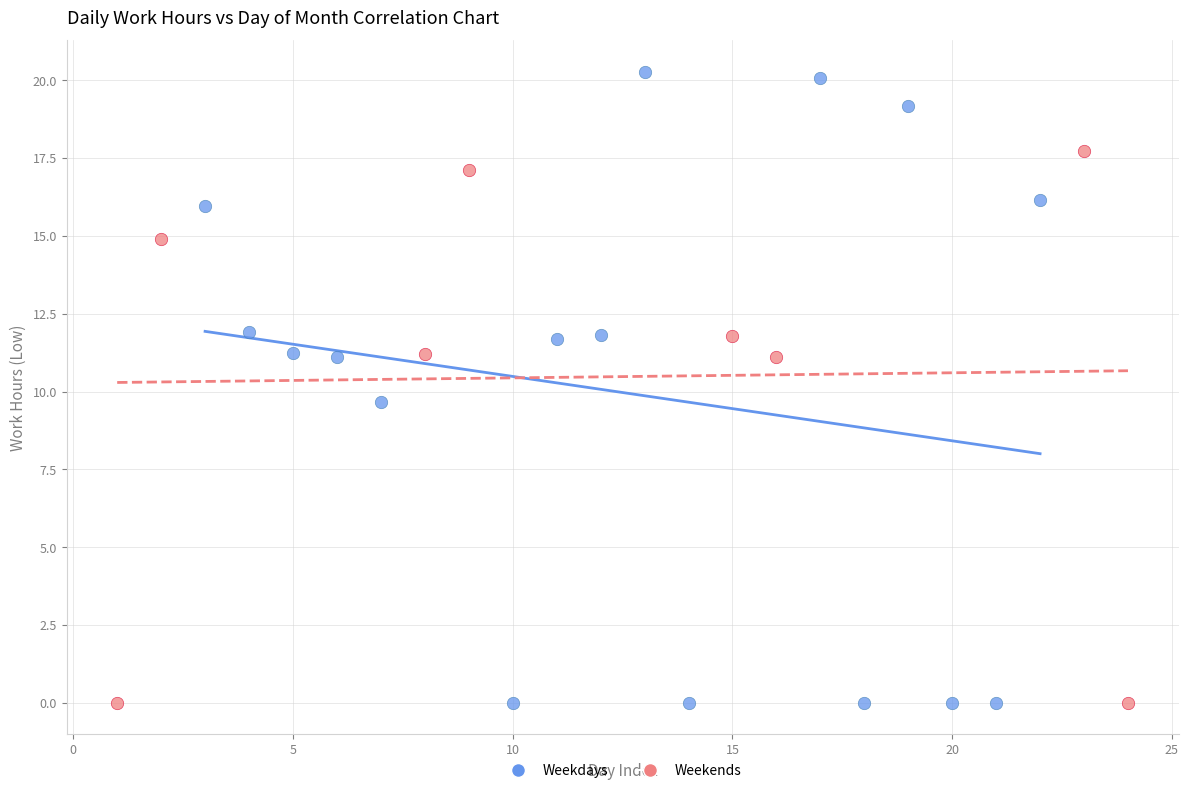

Which series has the largest Y range (max minus min)?

Weekdays